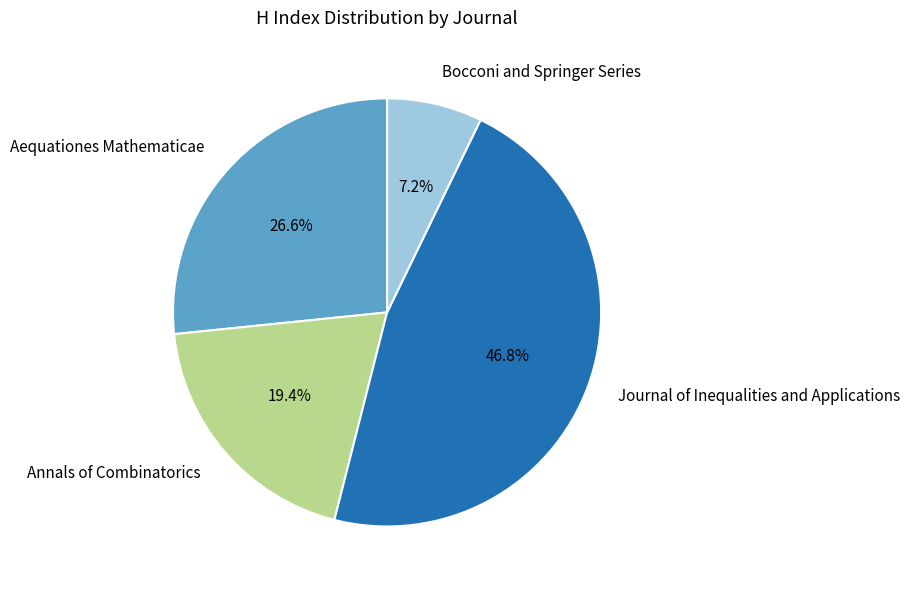

To the nearest percent, what percentage of the pie is Aequationes Mathematicae?

27%